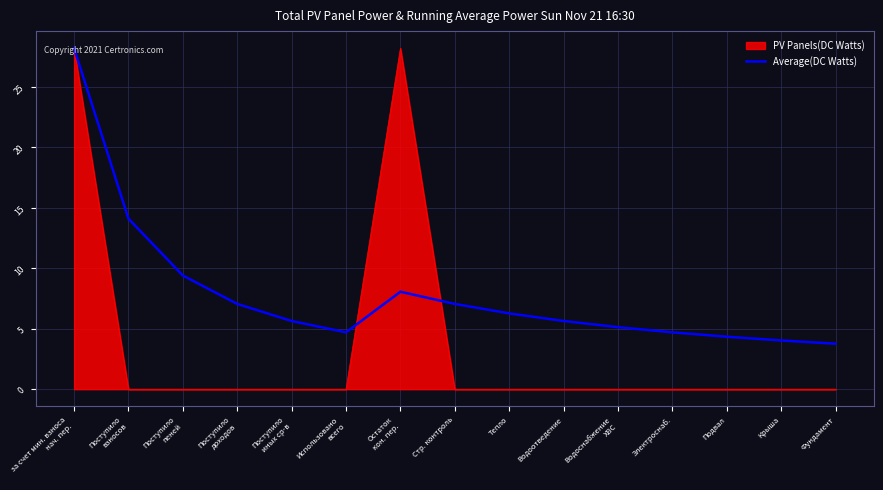

What position from the left is Фундамент?

15